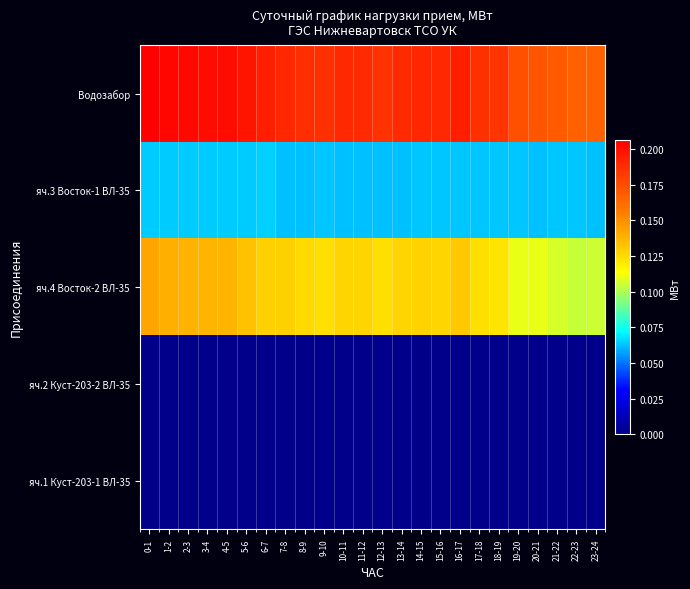

At which category is the sum across all series the highest?

0-1